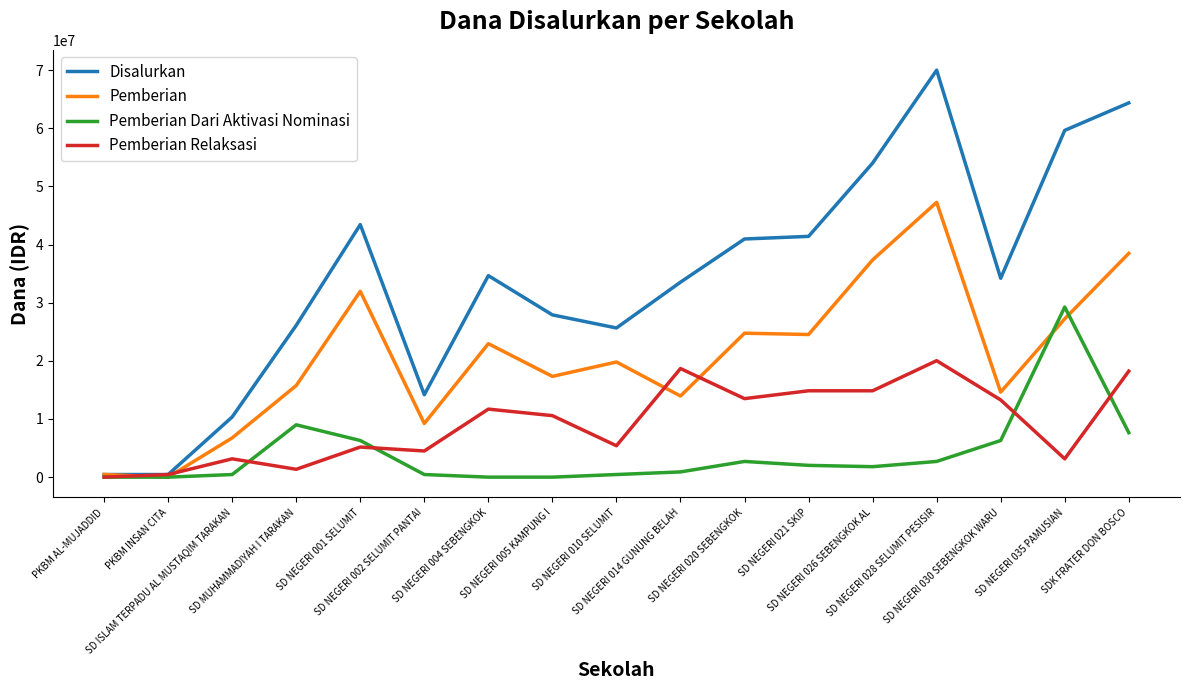

List the series in order of their overall mean, highest first.

Disalurkan, Pemberian, Pemberian Relaksasi, Pemberian Dari Aktivasi Nominasi